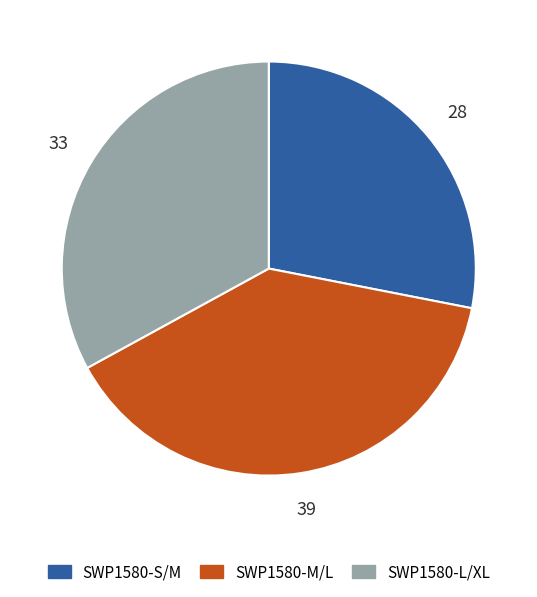

True or false: SWP1580-M/L accounts for 39% of the total.

True